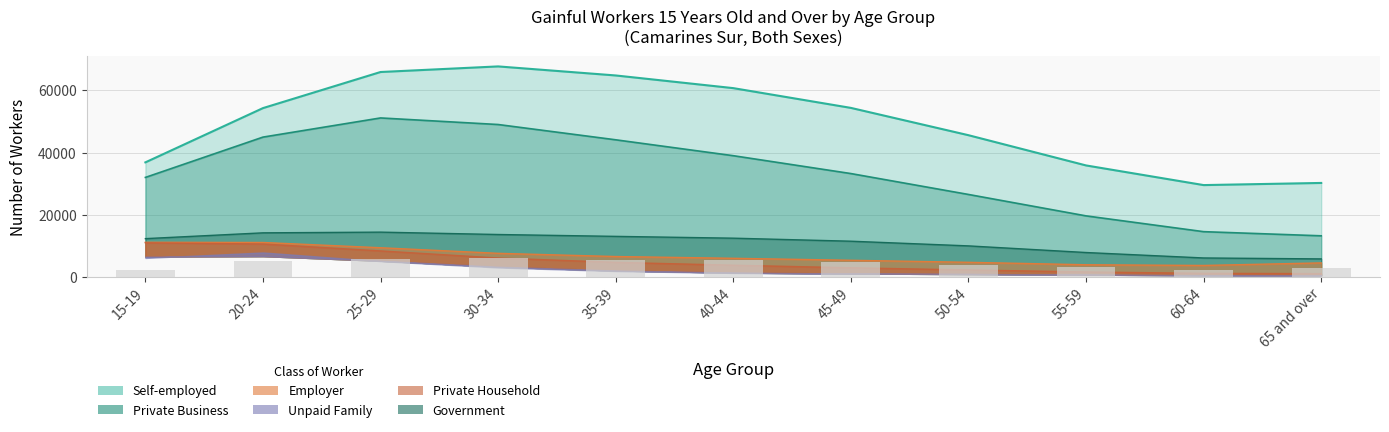

What is the difference between the Government values at 65 and over and 50-54?

4617